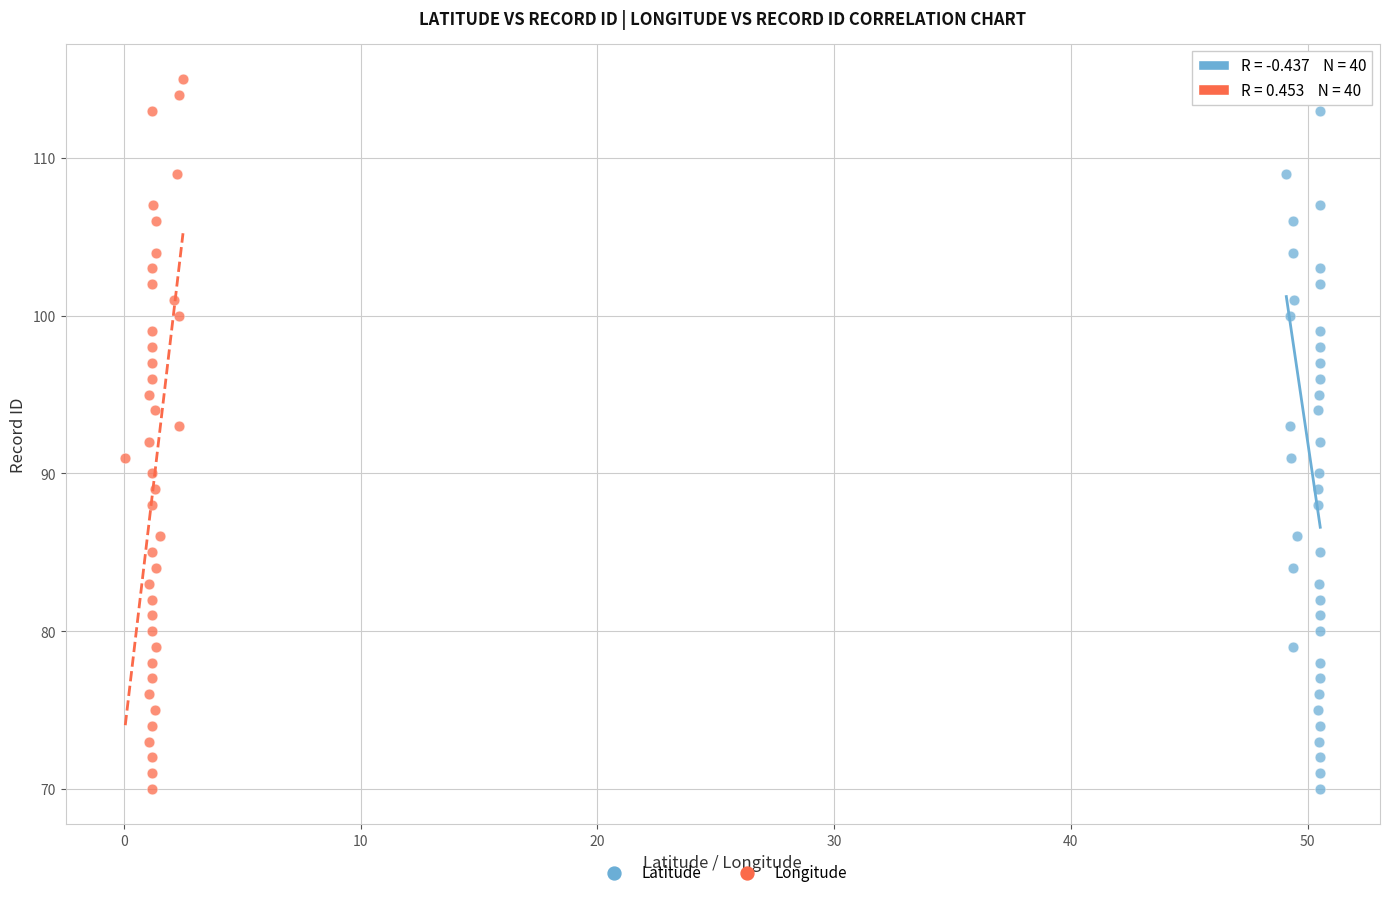

What are all the series names shown in the legend?

Latitude, Longitude